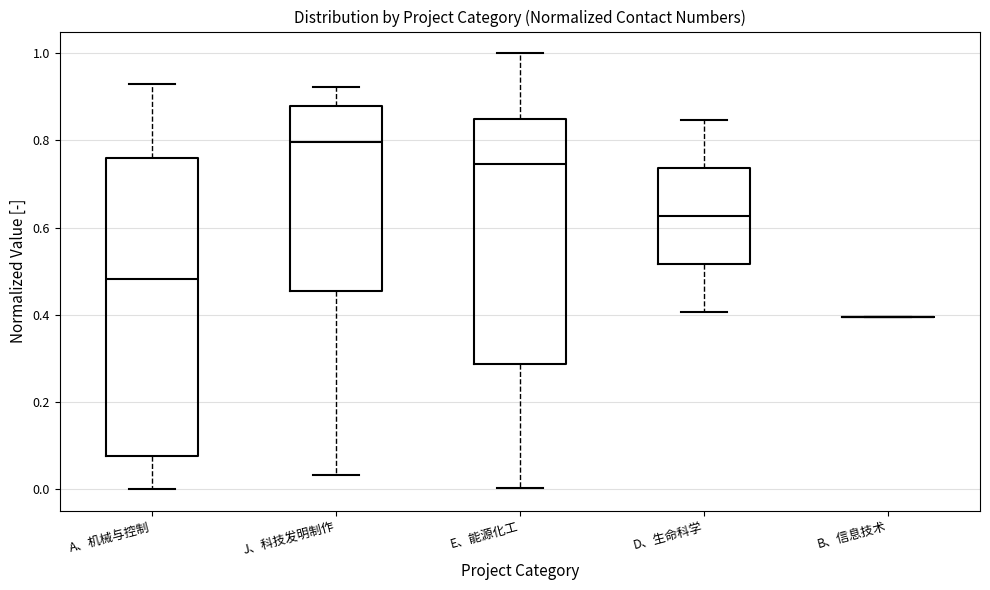

Which box is the tallest, from its lower edge to its upper edge?

A、机械与控制